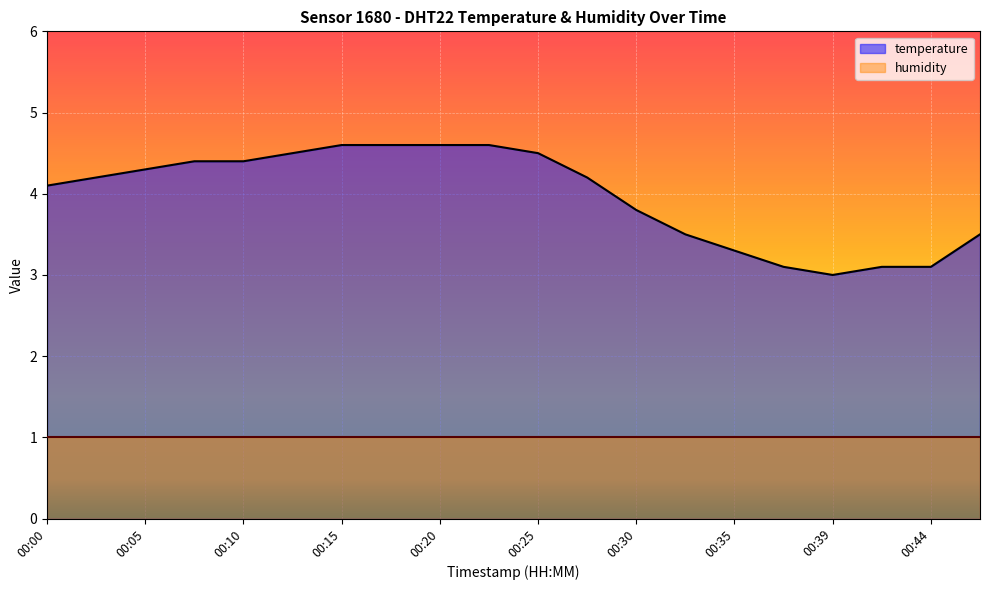

The chart shows a value of 1.2 at 00:27. True or false?

False